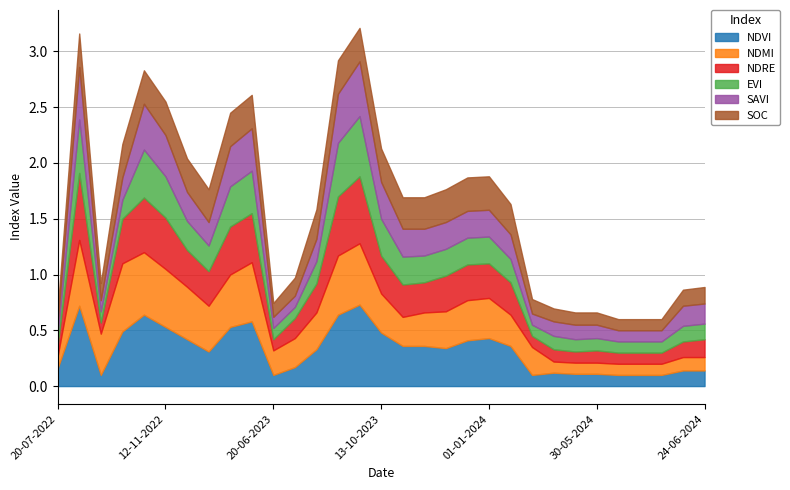

True or false: savi and ndre cross at least once.

False